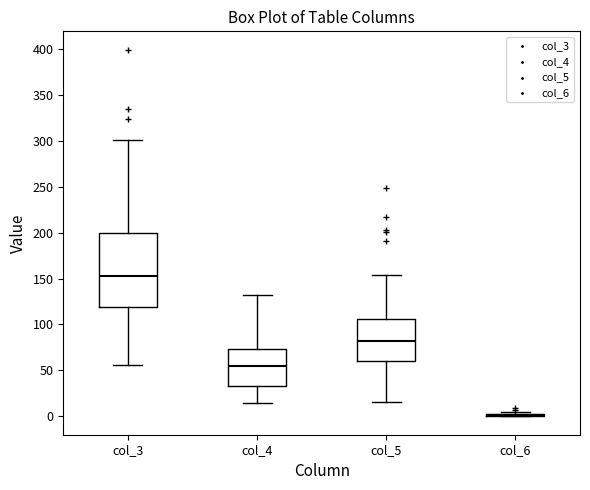

Where does the upper whisker of the box for col_4 end on the y-axis? The values are not printed on the chart, so give them approximately, as read against the axis.

130